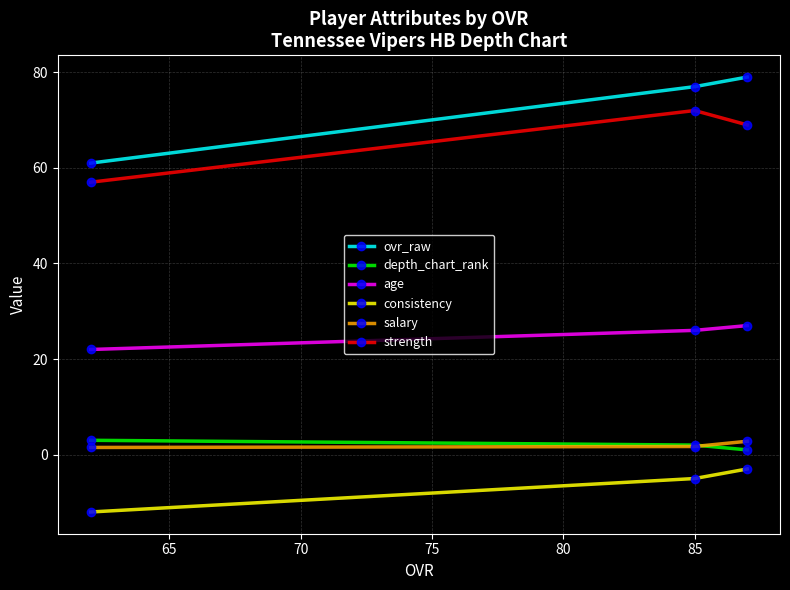

What is the value of the ovr_raw point at the 3rd from the left?

79.0